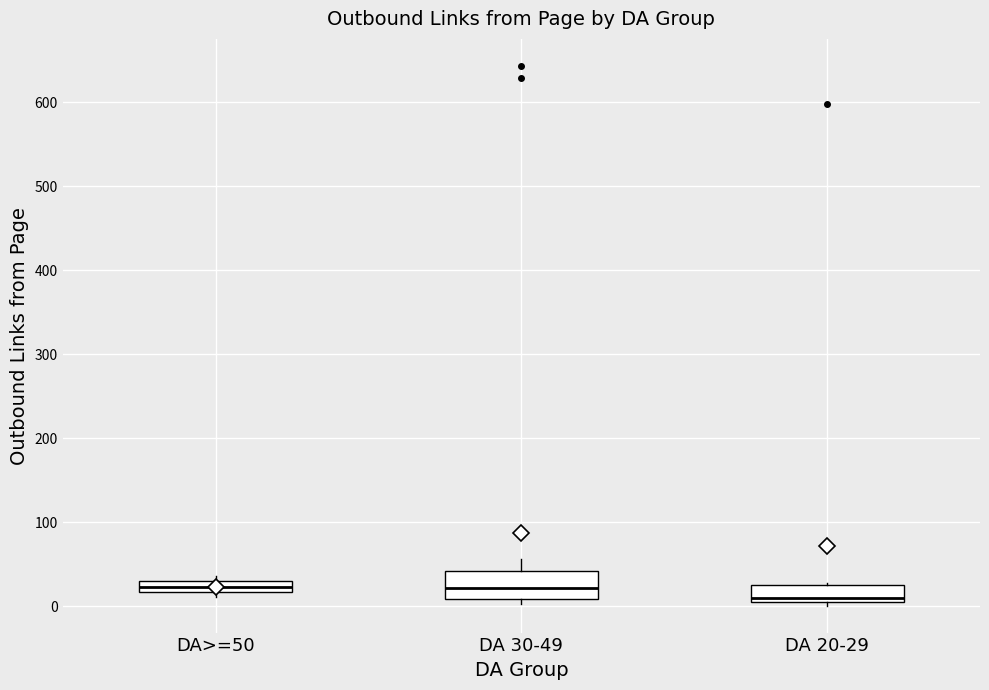

Where is the upper edge of the box for DA 30-49 on the y-axis? The values are not printed on the chart, so give them approximately, as read against the axis.

40